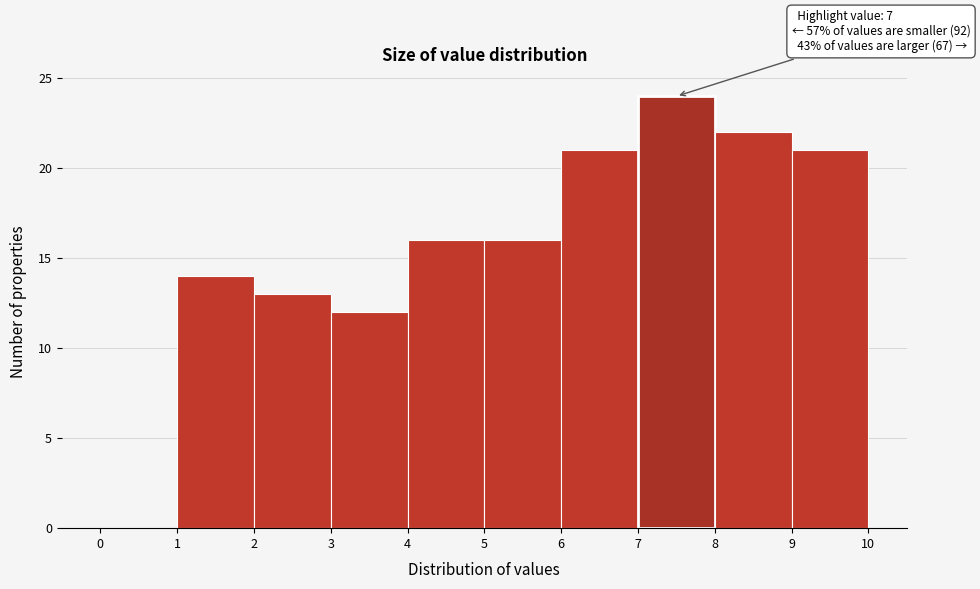

Which range on the x-axis has the tallest bar?

7 to 8